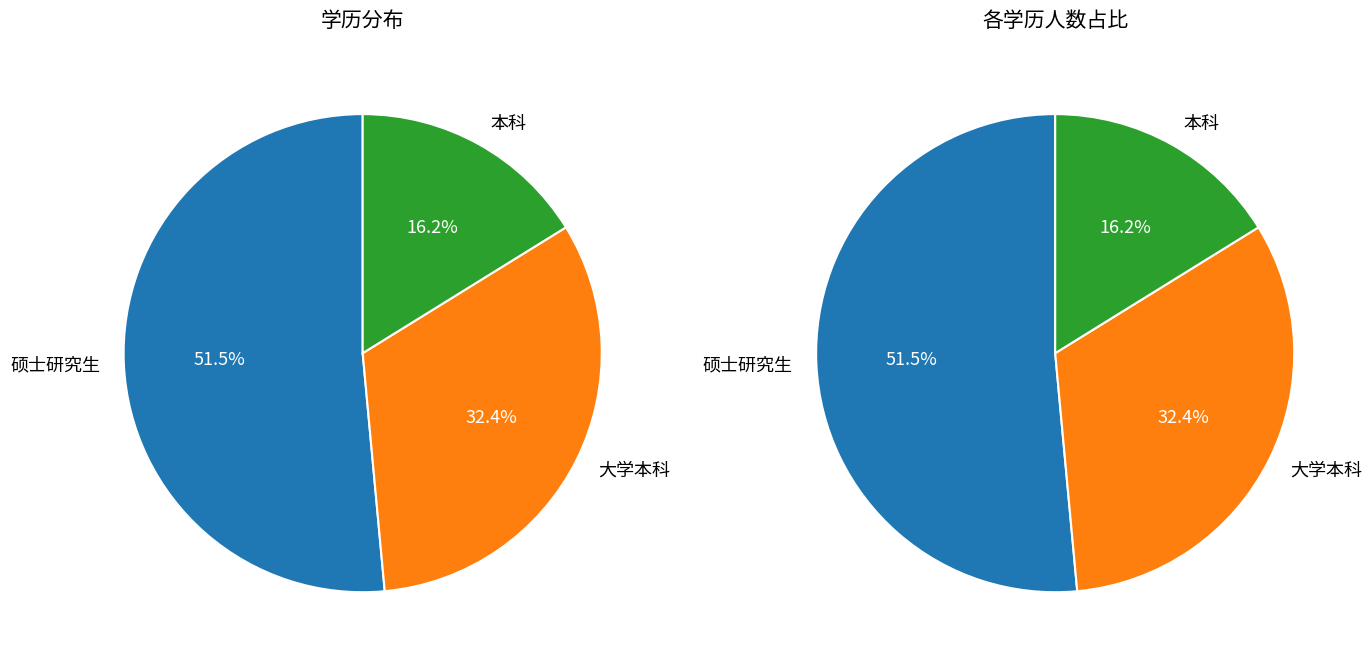

To the nearest percent, what is the difference between the 大学本科 and 硕士研究生 slice percentages?

19%